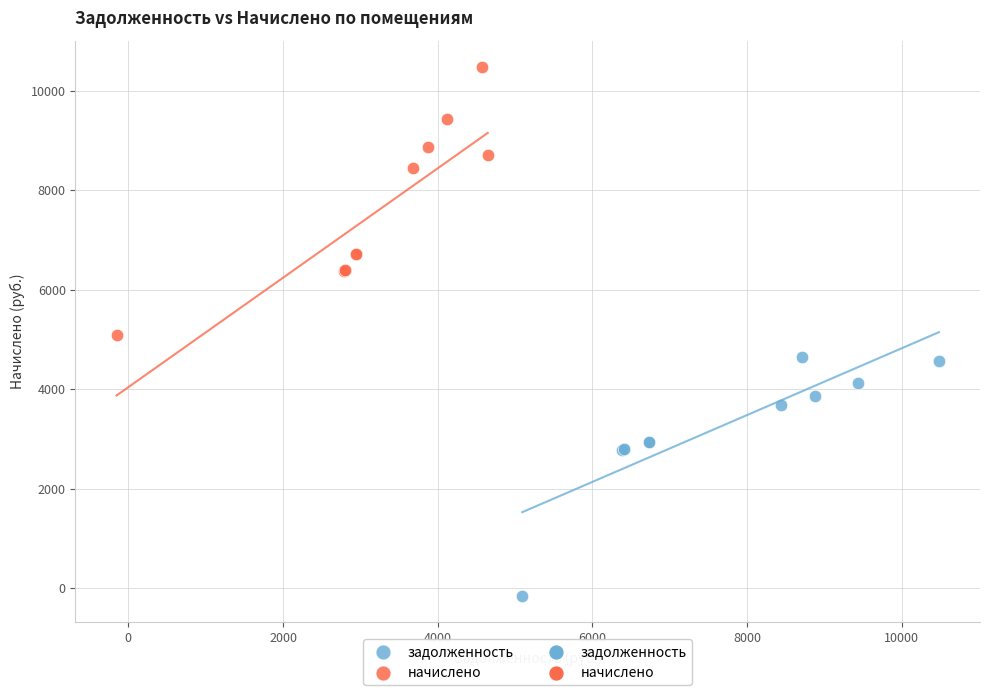

Which series has the widest spread of Y values?

начислено